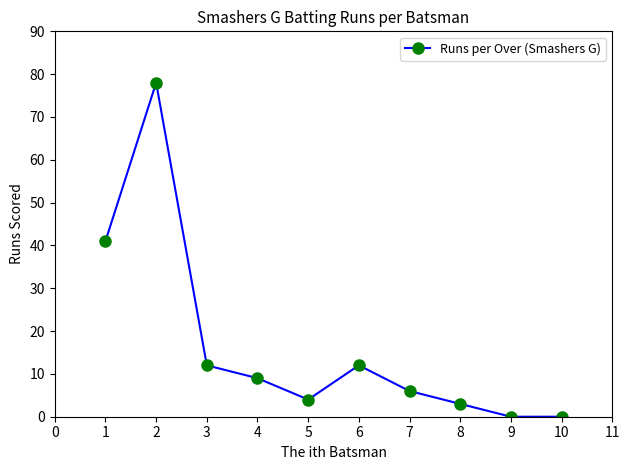

What is the maximum value shown in the chart?

78